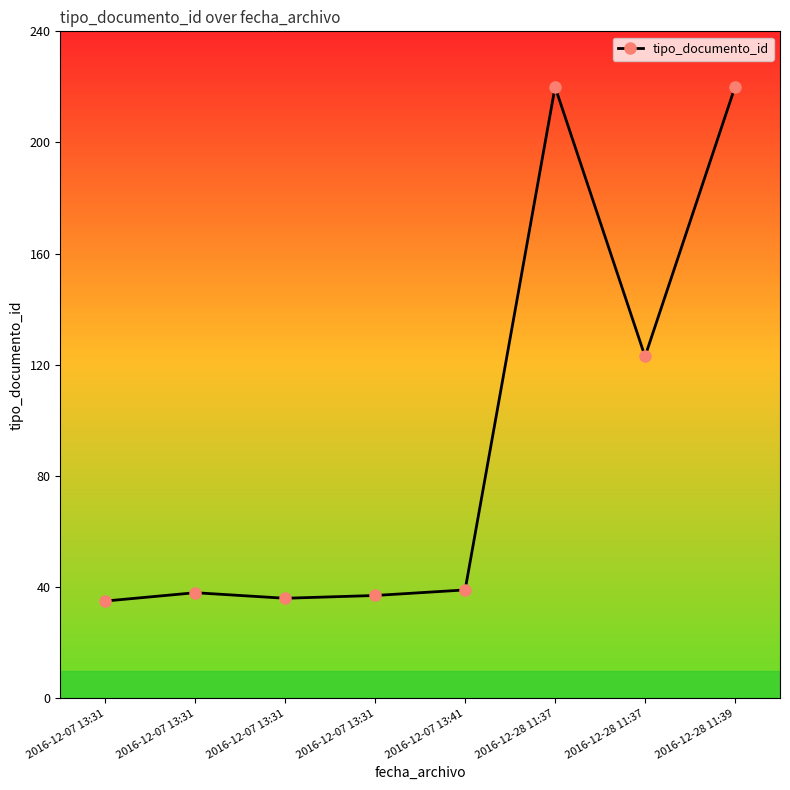

True or false: the data shows 94 at 2016-12-28 11:39.

False